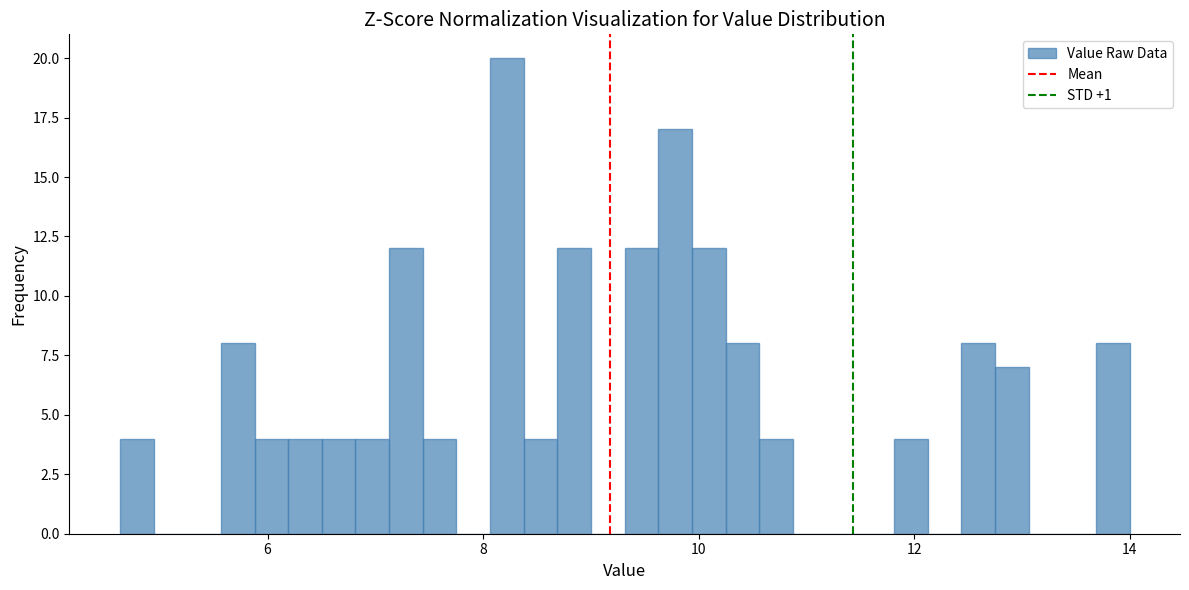

Around what value on the x-axis is the tallest bar? Give the approximate position of its centre, as read against the axis.

8.2